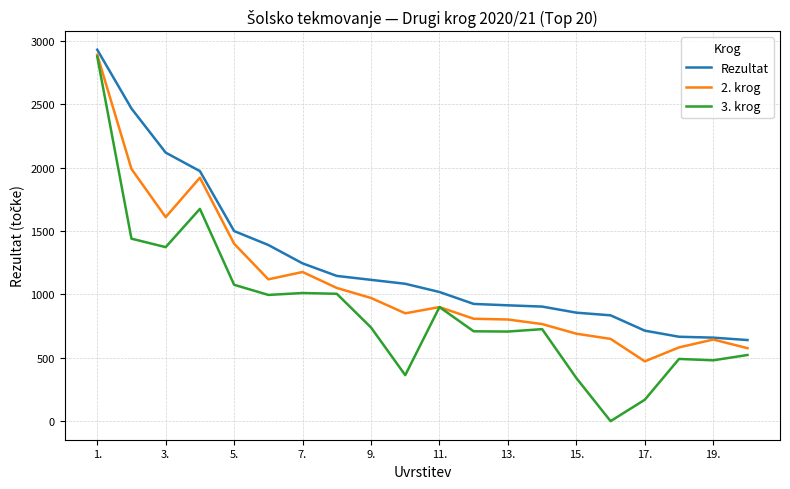

Which series has the largest total across all categories?

Rezultat